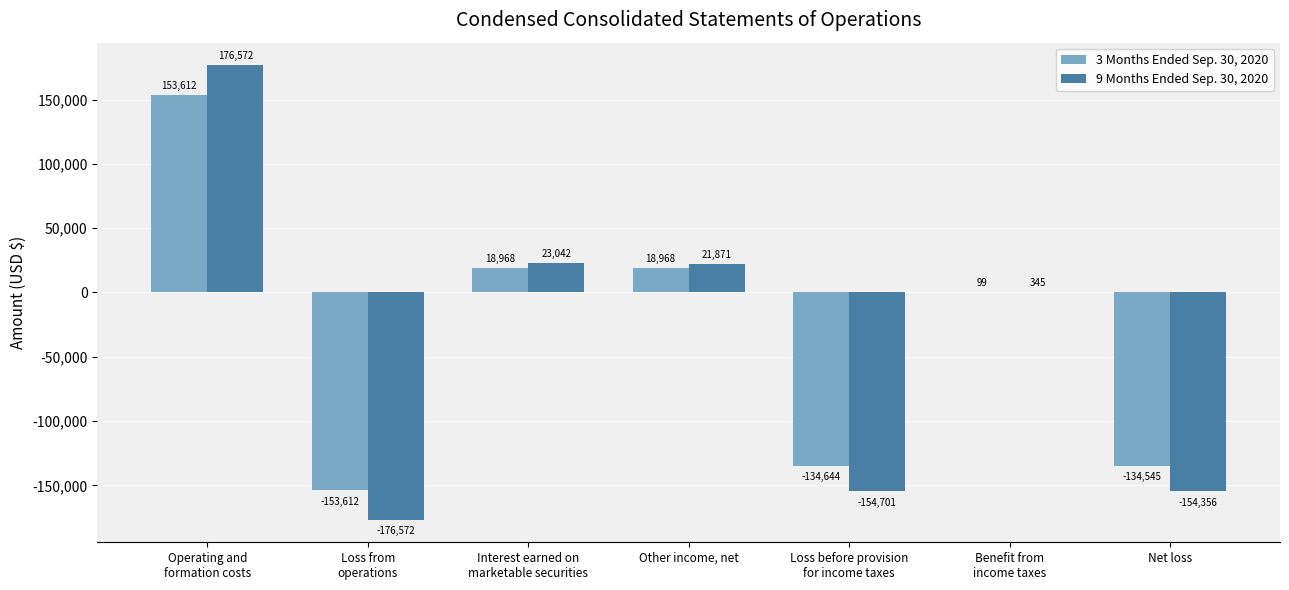

Reading left to right, extract all data points from this chart.

3 Months Ended Sep. 30, 2020: Operating and
formation costs=153612	Loss from
operations=-153612	Interest earned on
marketable securities=18968	Other income, net=18968	Loss before provision
for income taxes=-134644	Benefit from
income taxes=99	Net loss=-134545
9 Months Ended Sep. 30, 2020: Operating and
formation costs=176572	Loss from
operations=-176572	Interest earned on
marketable securities=23042	Other income, net=21871	Loss before provision
for income taxes=-154701	Benefit from
income taxes=345	Net loss=-154356